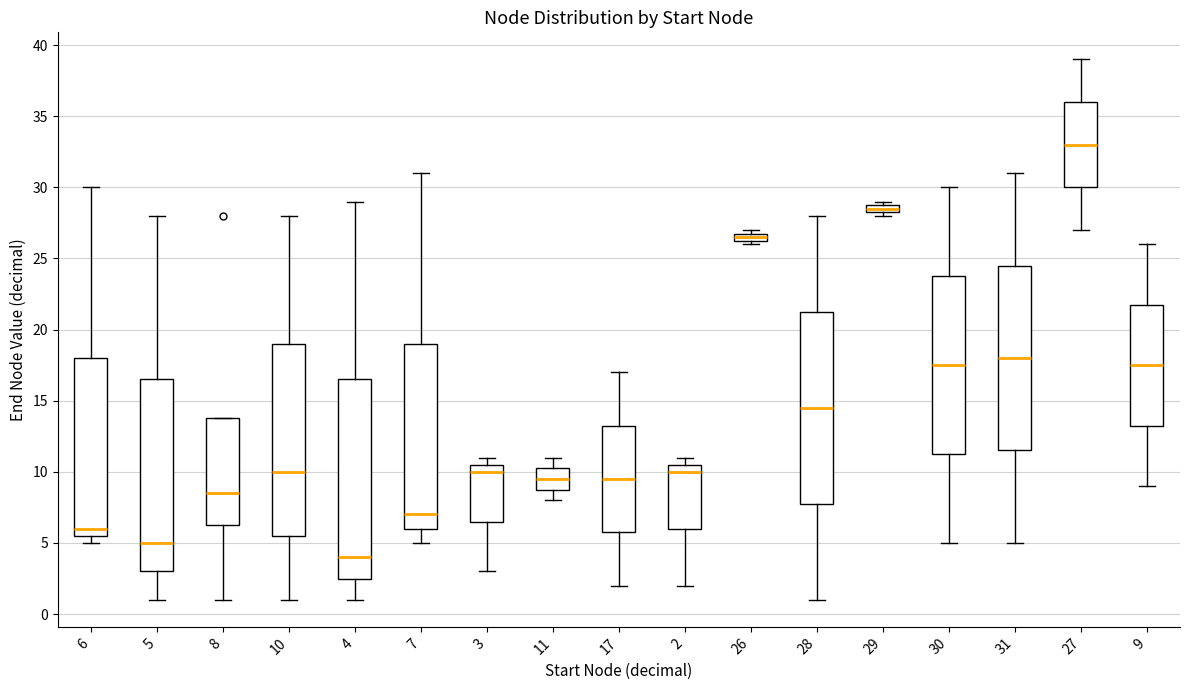

Where is the upper edge of the box at x = 2 on the y-axis? The values are not printed on the chart, so give them approximately, as read against the axis.

10.5